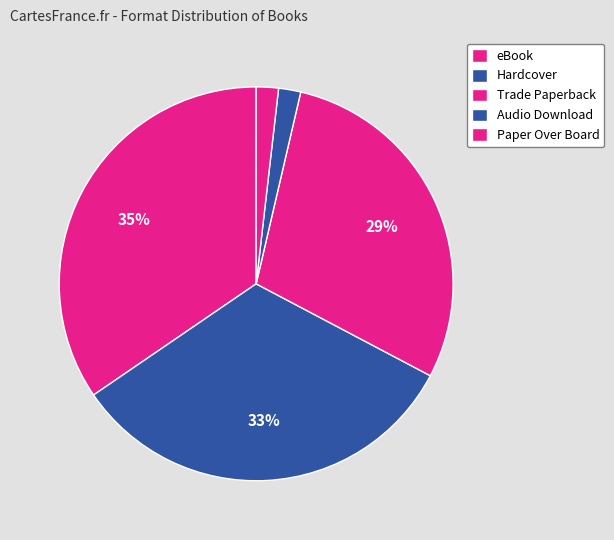

How much of the chart is everything except Trade Paperback?

71.4%